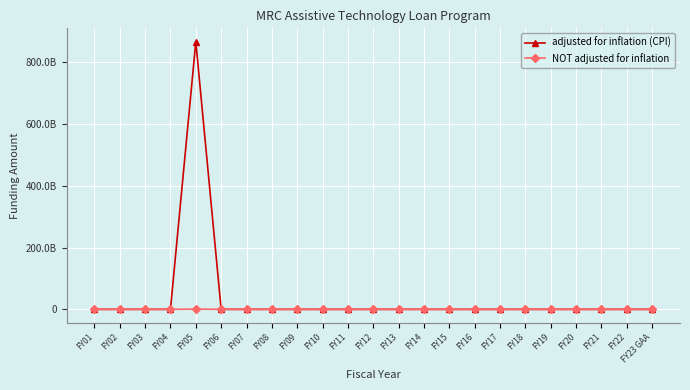

What is the average value of the adjusted for inflation (CPI) series?

37645502826